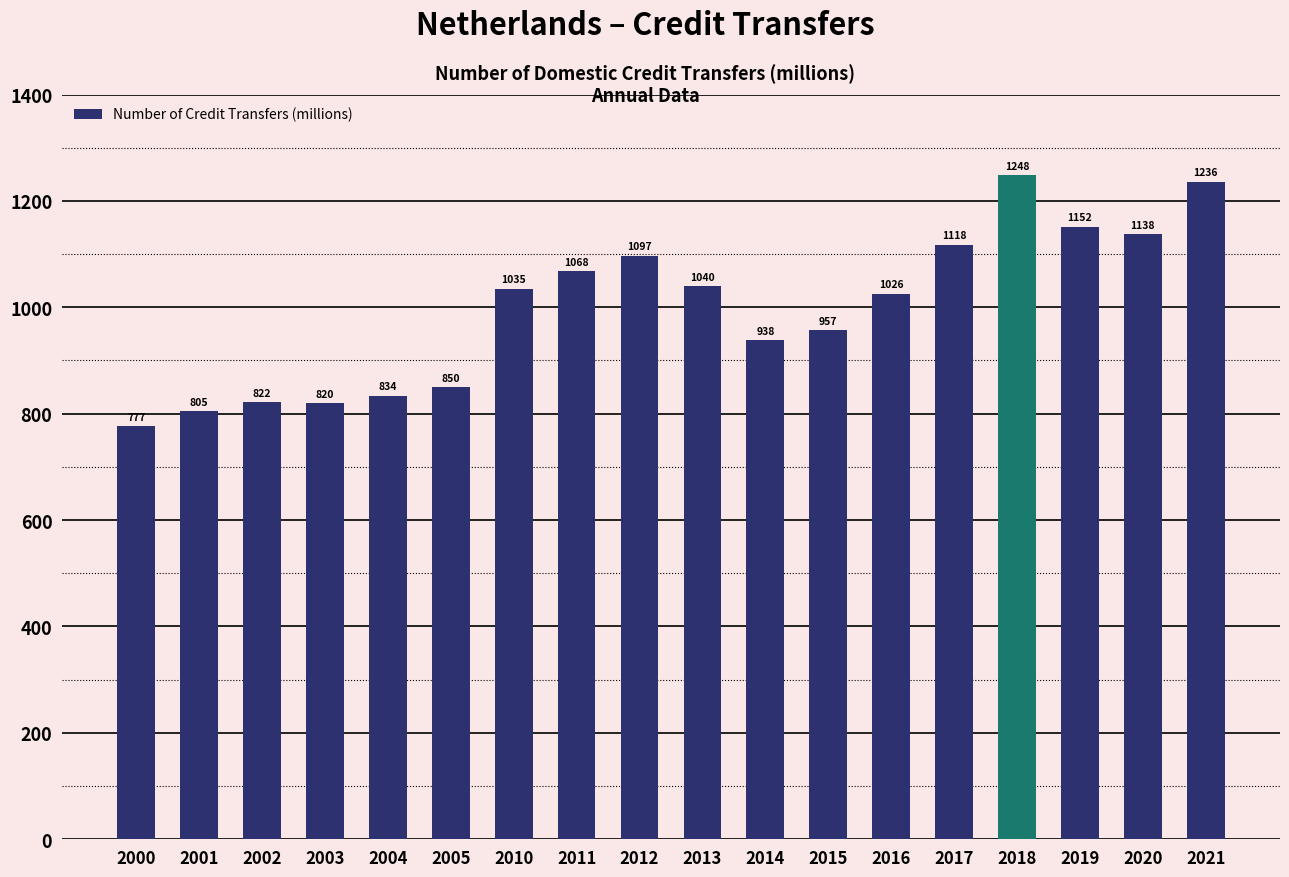

Between 2019 and 2017, which is larger?

2019